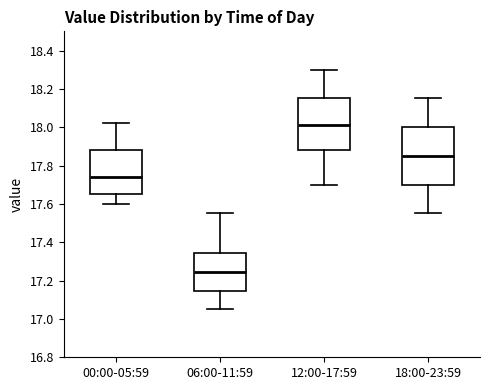

Where does the lower whisker of the box for 00:00-05:59 end on the y-axis? The values are not printed on the chart, so give them approximately, as read against the axis.

17.60